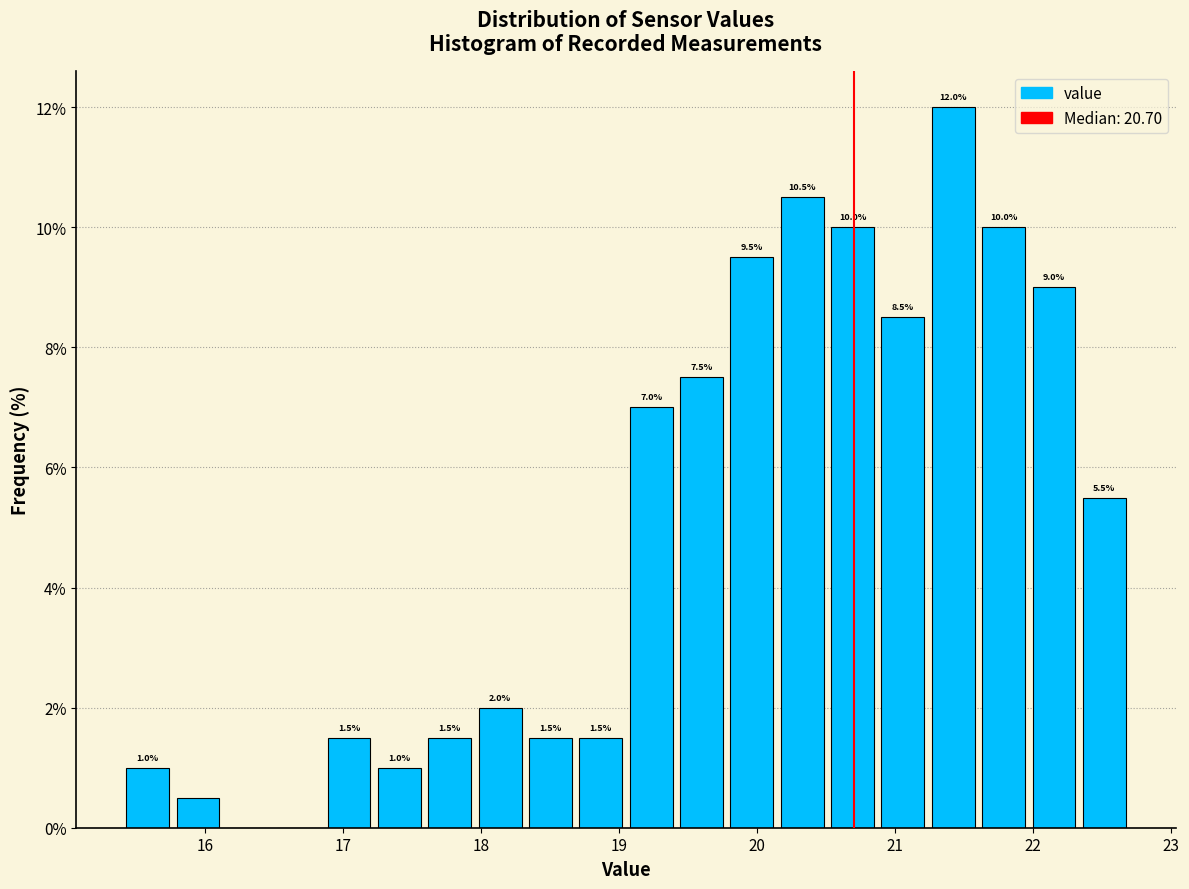

Read against the x-axis, roughly where is the centre of the tallest bar?

21.4